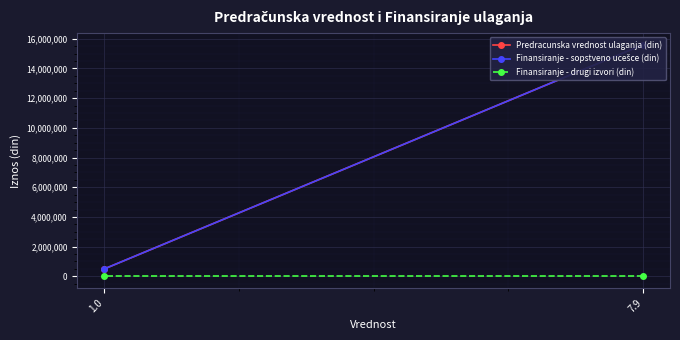

What value does the Predracunska vrednost ulaganja (din) series have at 7.9, to the nearest 10?

15600000